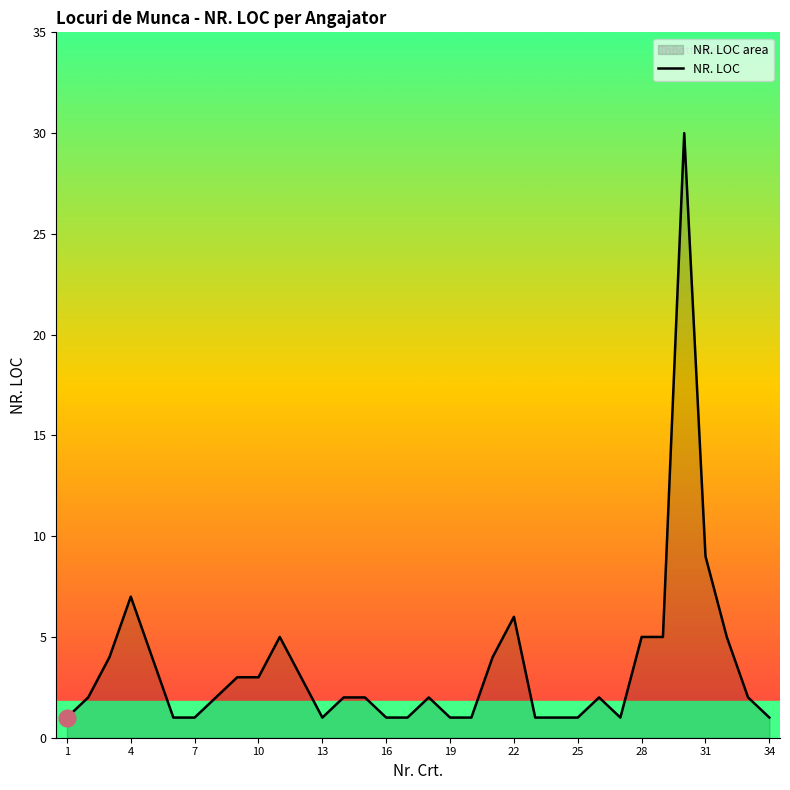

At which category does the chart reach its minimum across all series?

1